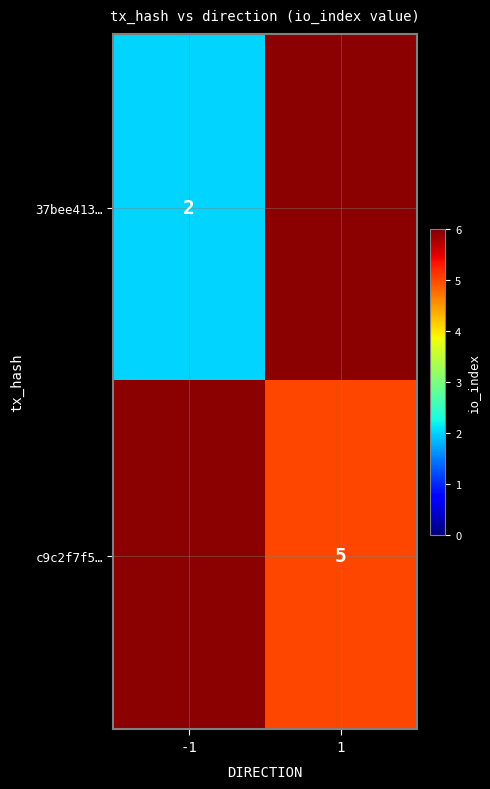

True or false: c9c2f7f5… has a value of 3.1 at 1.

False